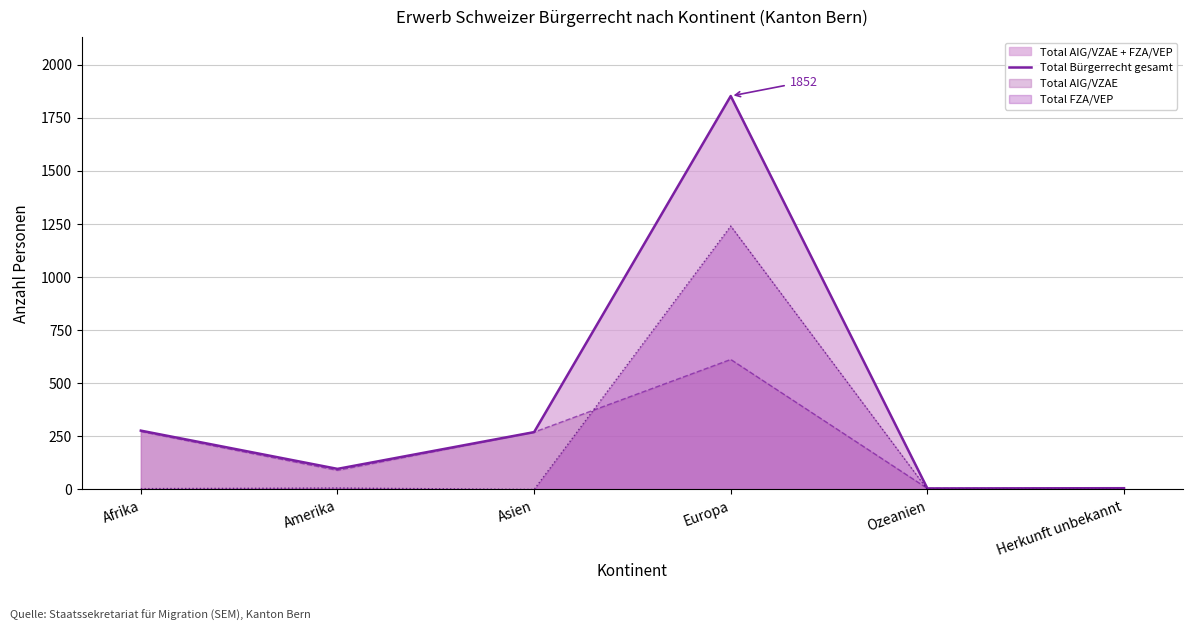

What is the minimum value shown in the chart?

0